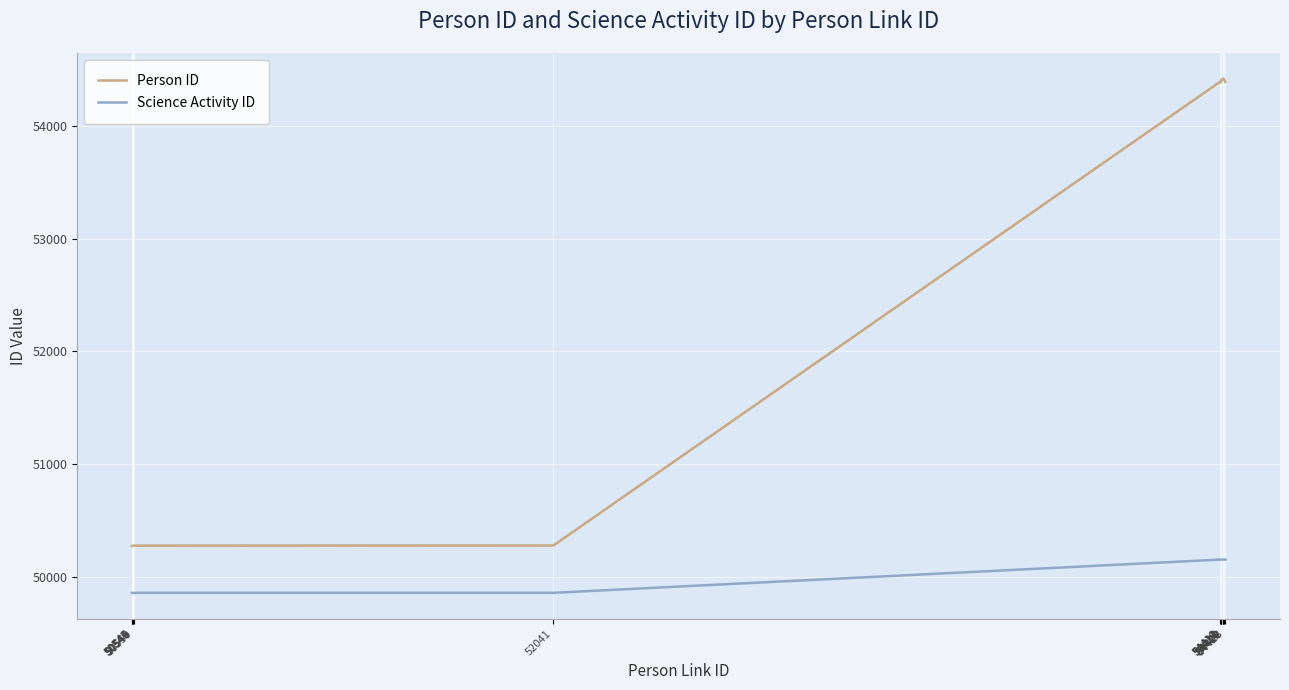

Rank the series by their maximum value, from highest to lowest.

Person ID, Science Activity ID